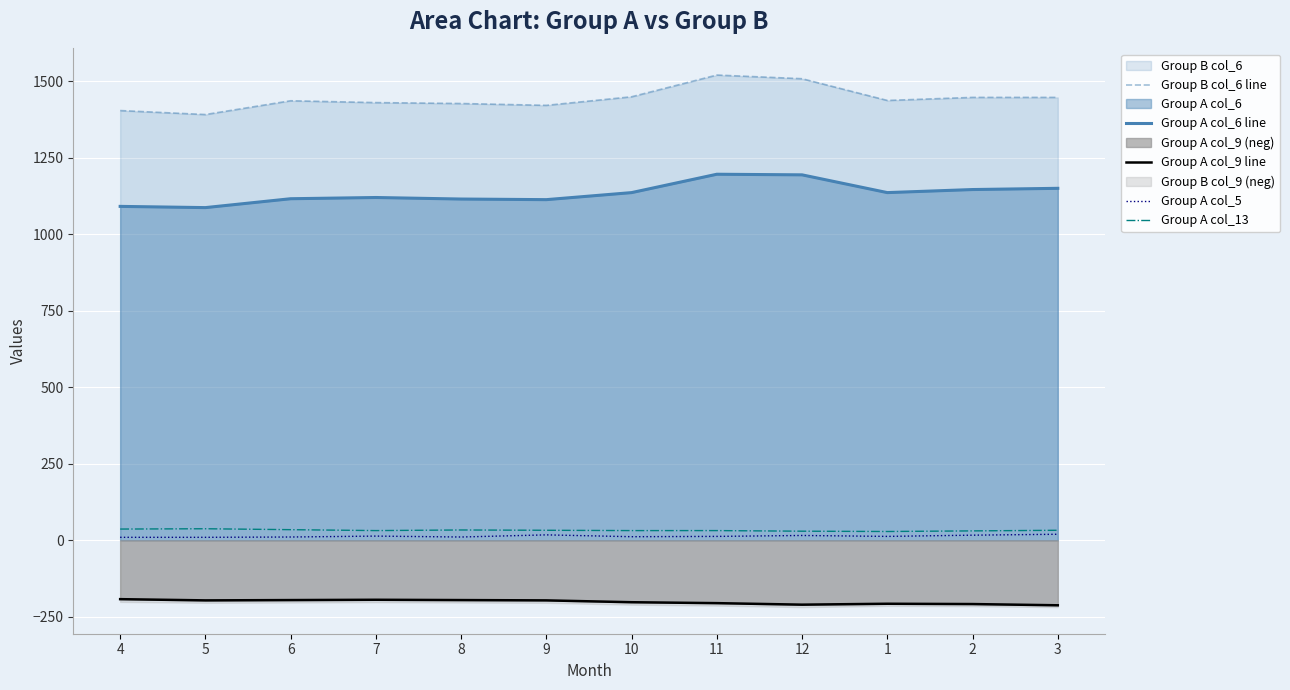

Which series has the largest total across all categories?

Group B col_6 line